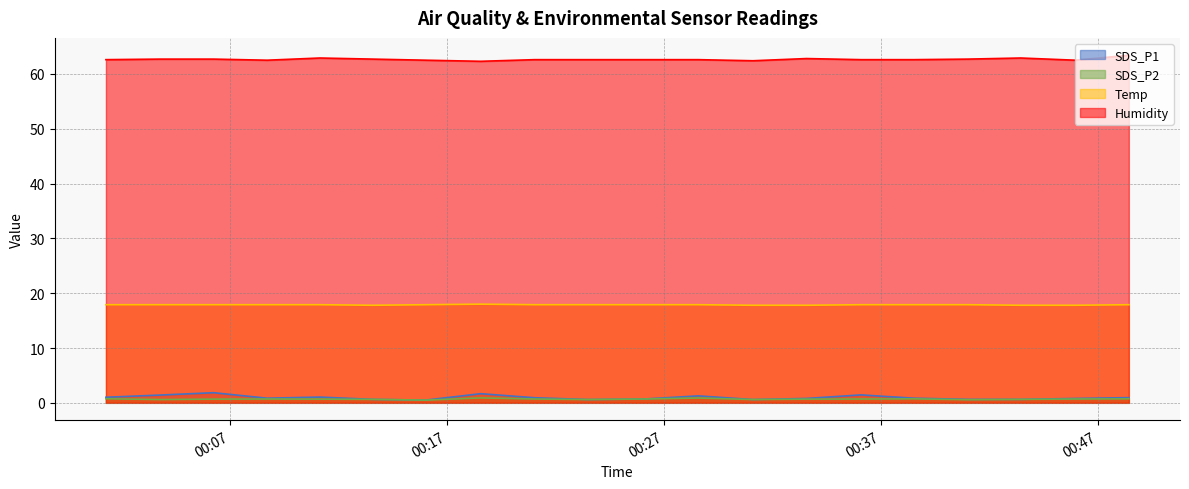

What position from the right is 2024/03/25 00:26:05?

10